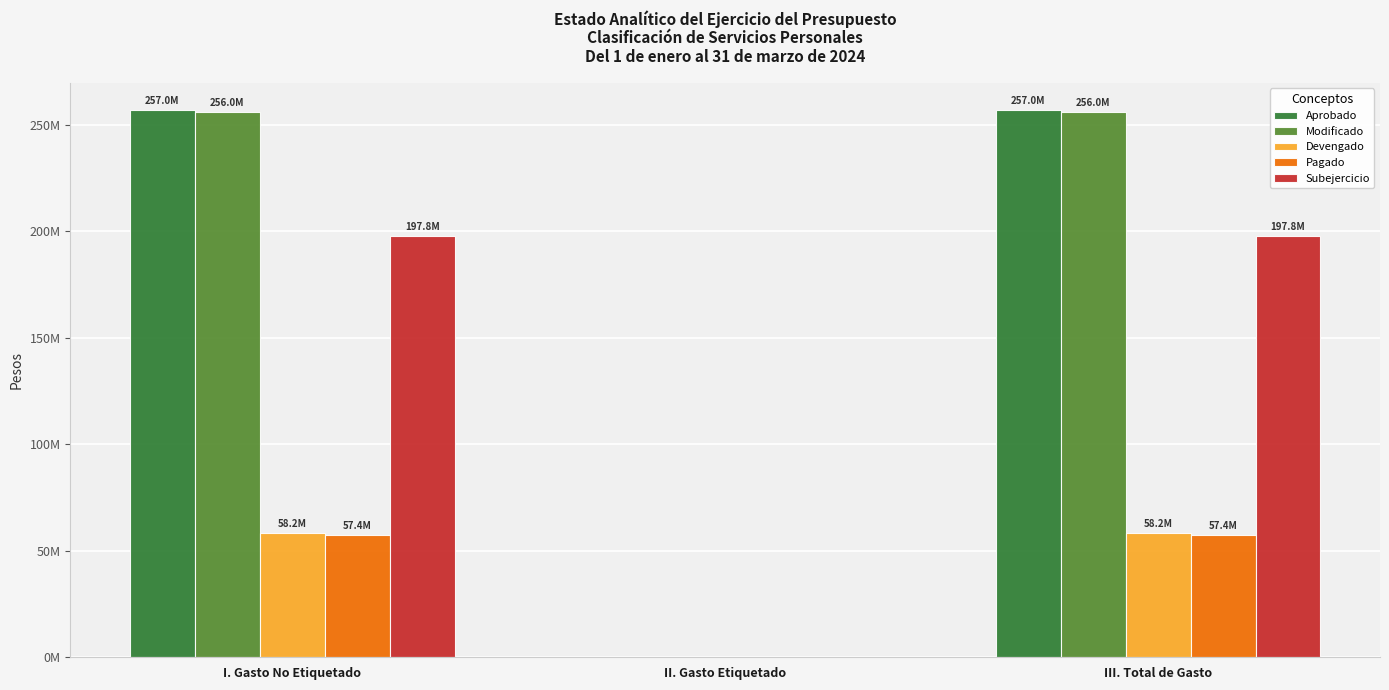

Reading left to right, what are all the values shown in this chart?

Aprobado: I. Gasto No Etiquetado=257017329.8	II. Gasto Etiquetado=0.0	III. Total de Gasto=257017329.8
Modificado: I. Gasto No Etiquetado=255951277.0	II. Gasto Etiquetado=0.0	III. Total de Gasto=255951277.0
Devengado: I. Gasto No Etiquetado=58197046.9	II. Gasto Etiquetado=0.0	III. Total de Gasto=58197046.9
Pagado: I. Gasto No Etiquetado=57360619.0	II. Gasto Etiquetado=0.0	III. Total de Gasto=57360619.0
Subejercicio: I. Gasto No Etiquetado=197754230.1	II. Gasto Etiquetado=0.0	III. Total de Gasto=197754230.1